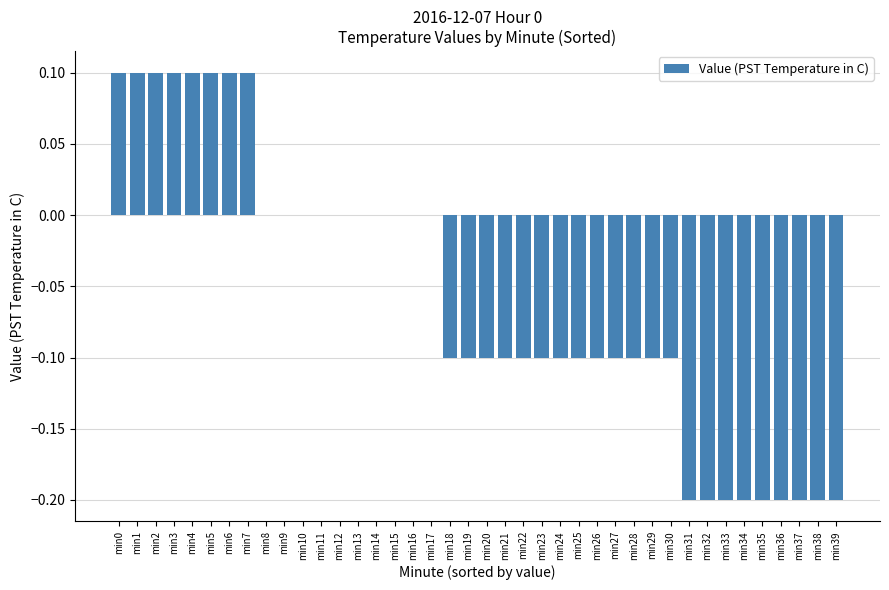

Where does the data first go above 0?

min0